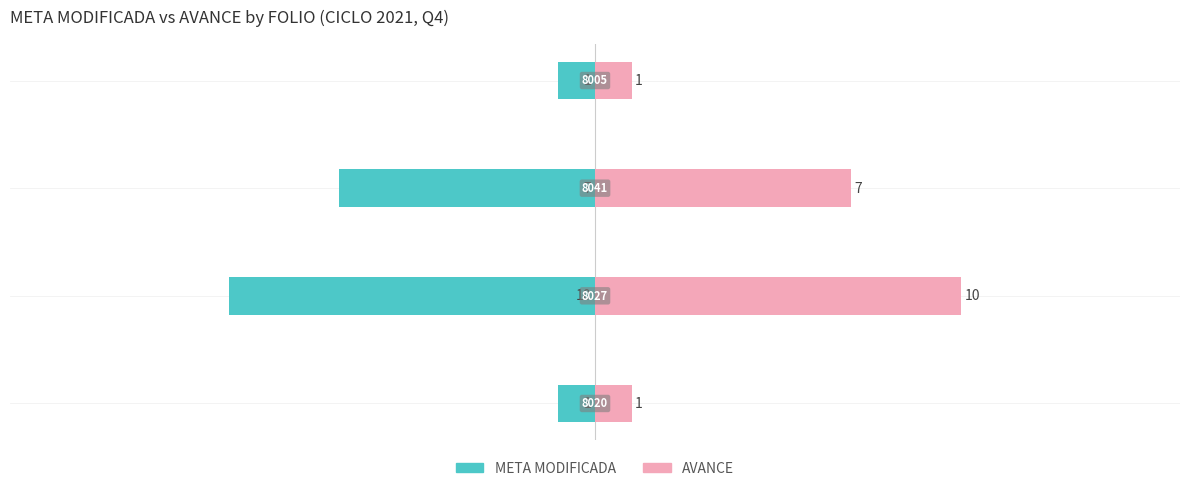

Between −20 and −15, which series saw the biggest shift?

META MODIFICADA